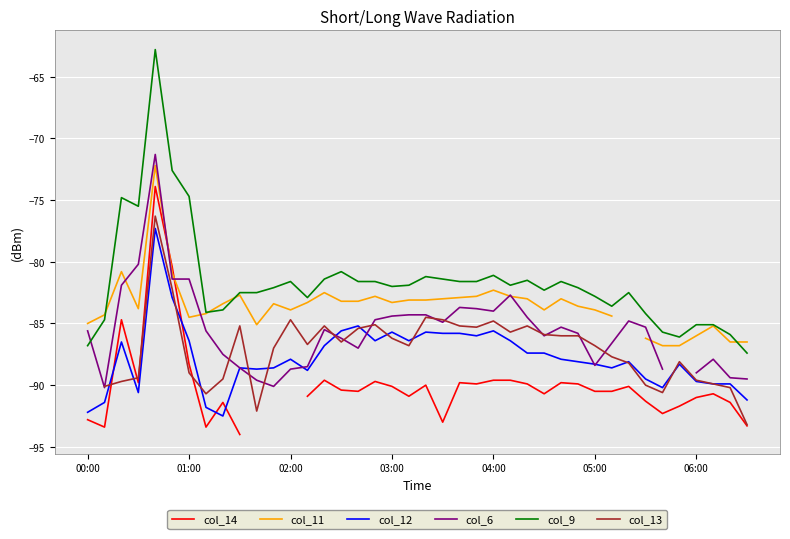

The col_6 series shows -41.2 at 28. True or false?

False